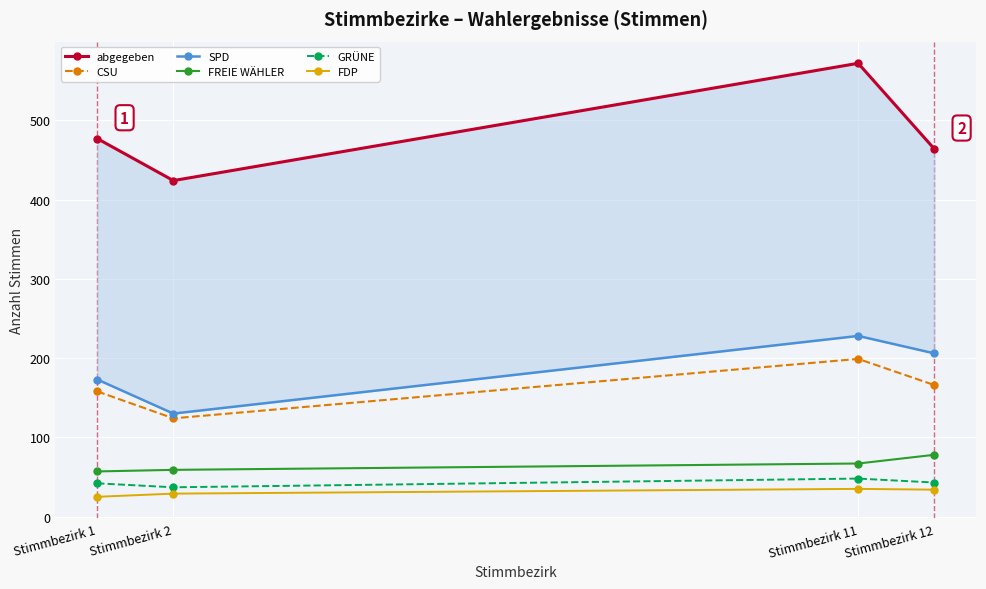

Where does the CSU series first go above 166?

Stimmbezirk 11